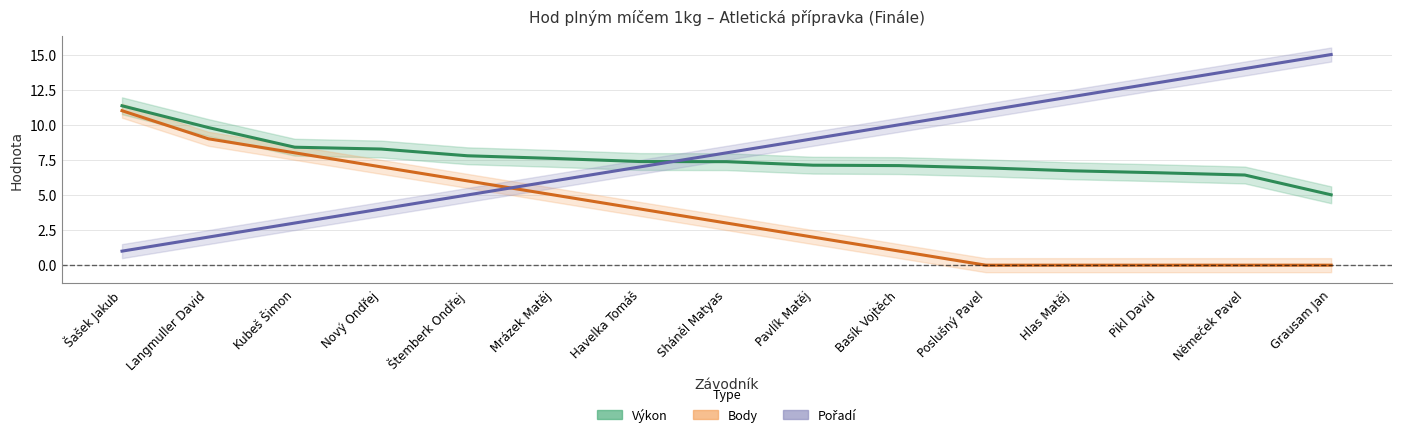

True or false: Výkon and Body cross at least once.

False